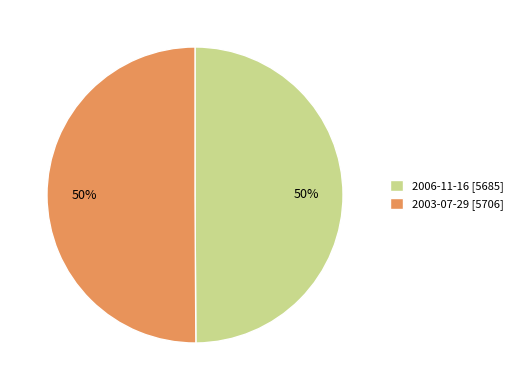

True or false: 2006-11-16 accounts for 57% of the total.

False